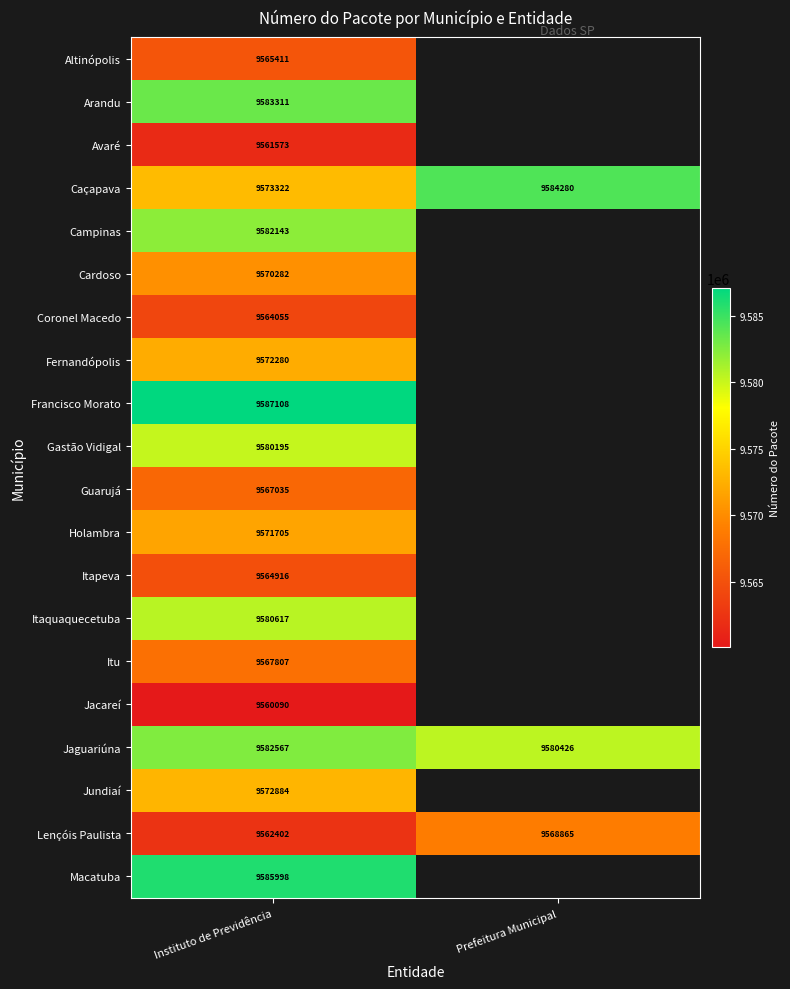

At Instituto de Previdência, list the series in order from smallest to largest.

Jacareí, Avaré, Lençóis Paulista, Coronel Macedo, Itapeva, Altinópolis, Guarujá, Itu, Cardoso, Holambra, Fernandópolis, Jundiaí, Caçapava, Gastão Vidigal, Itaquaquecetuba, Campinas, Jaguariúna, Arandu, Macatuba, Francisco Morato